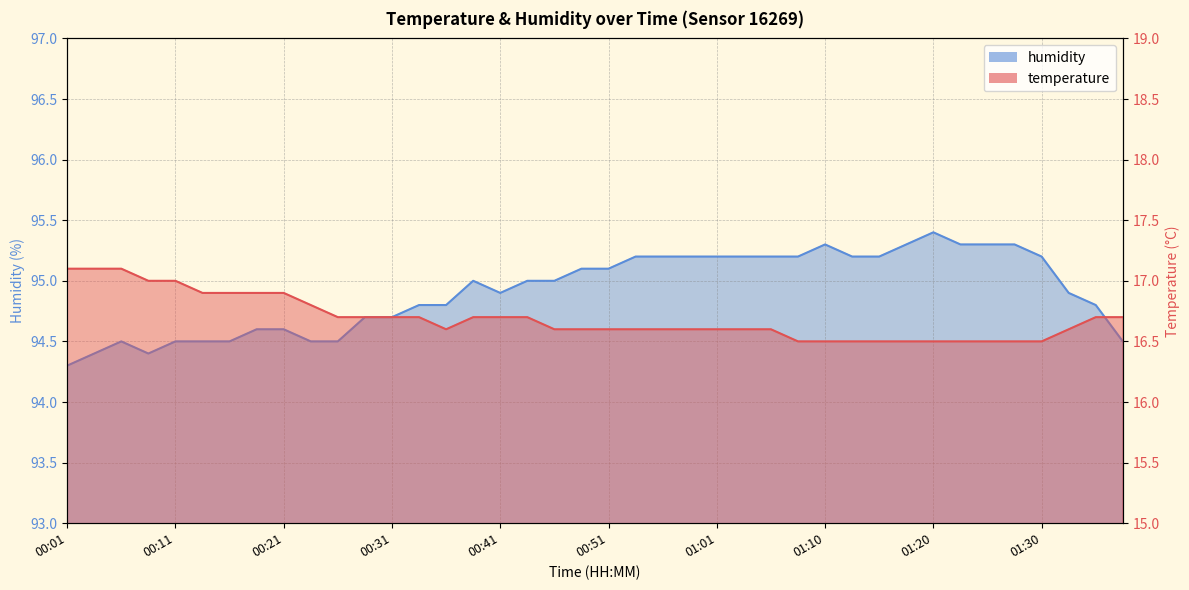

Which series has the largest total across all categories?

humidity